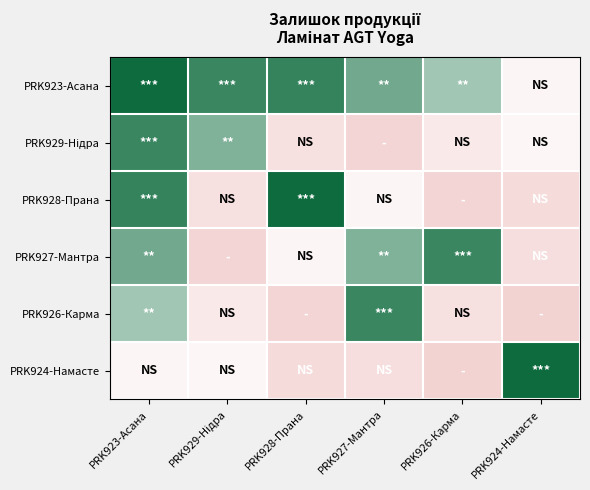

Which has a higher value, PRK923-Асана or PRK927-Мантра?

PRK923-Асана